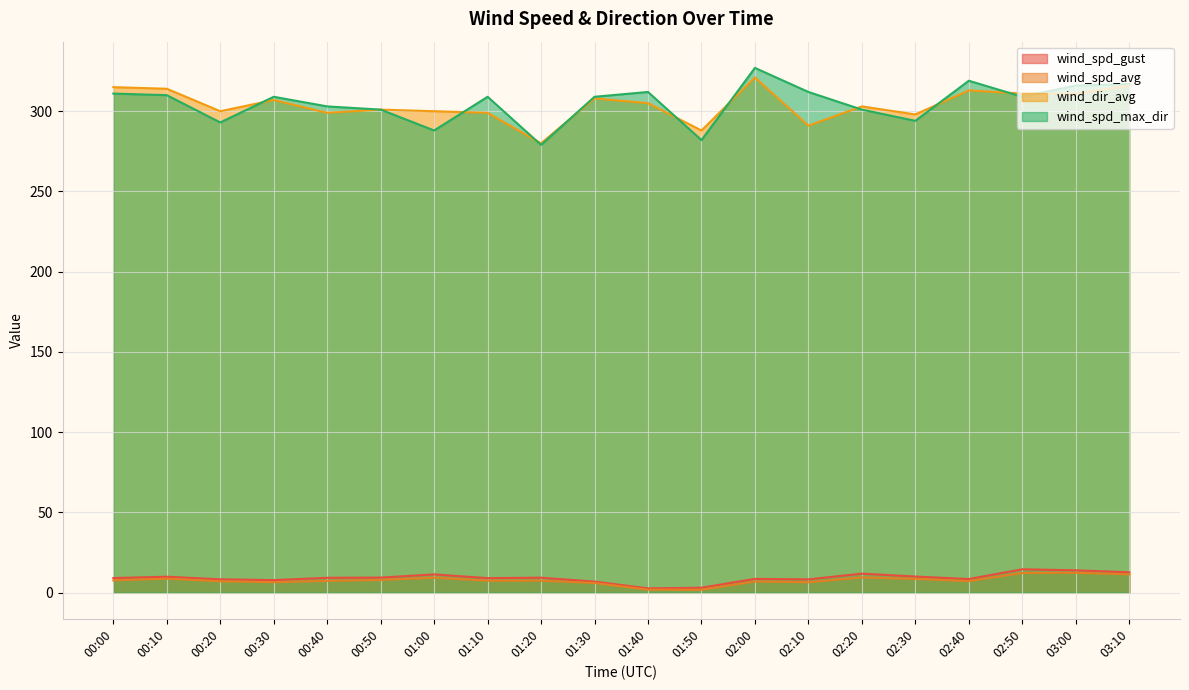

True or false: wind_spd_avg has a value of 7.4 at 01:10.

True